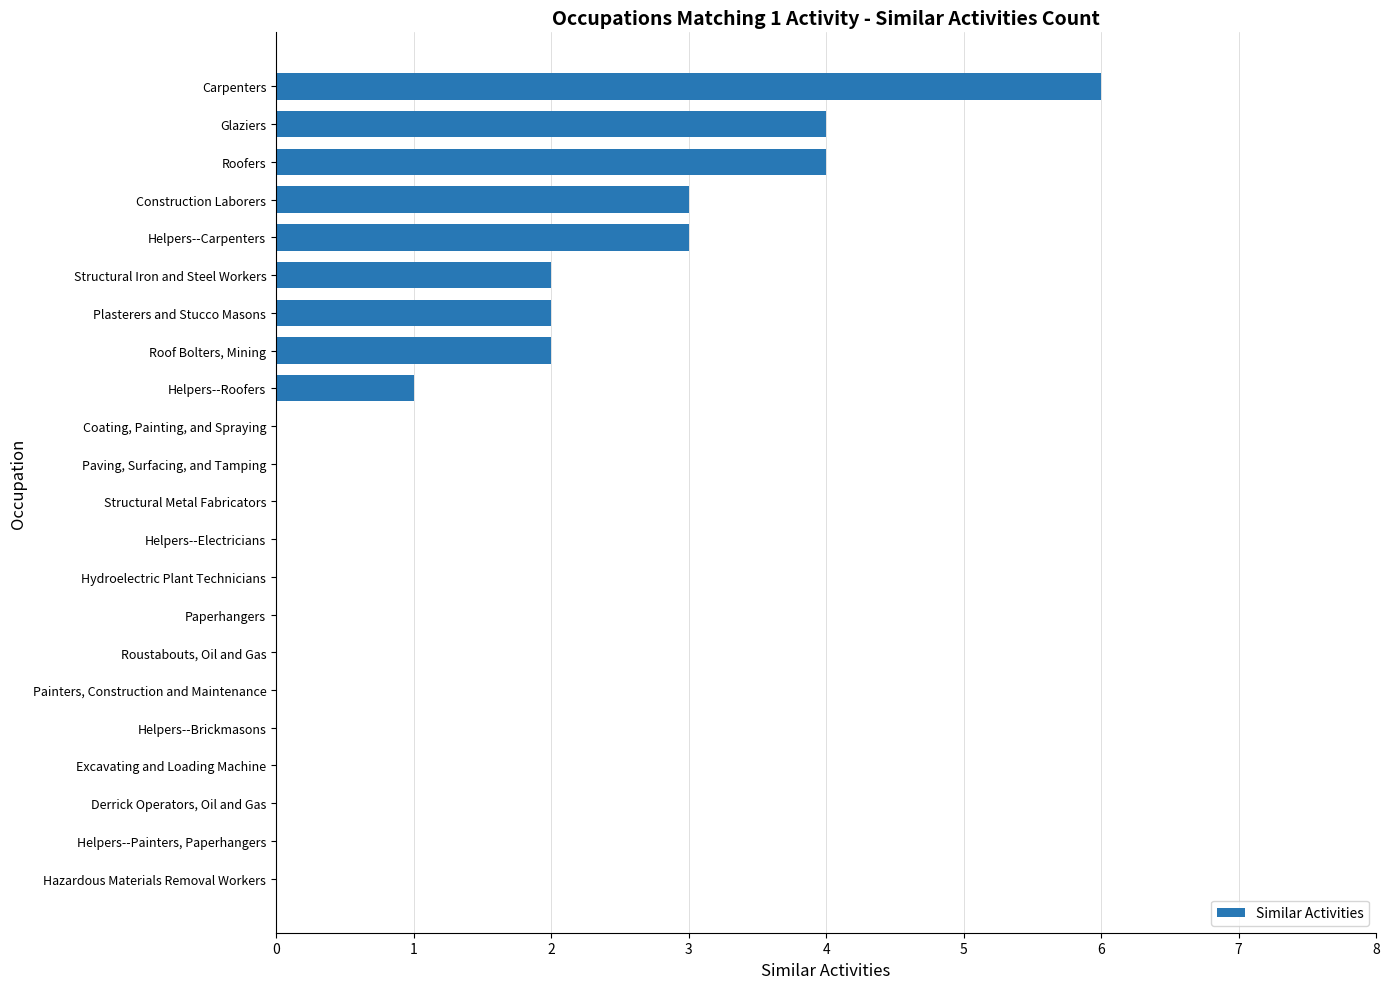

Does the chart contain stacked bars?

No